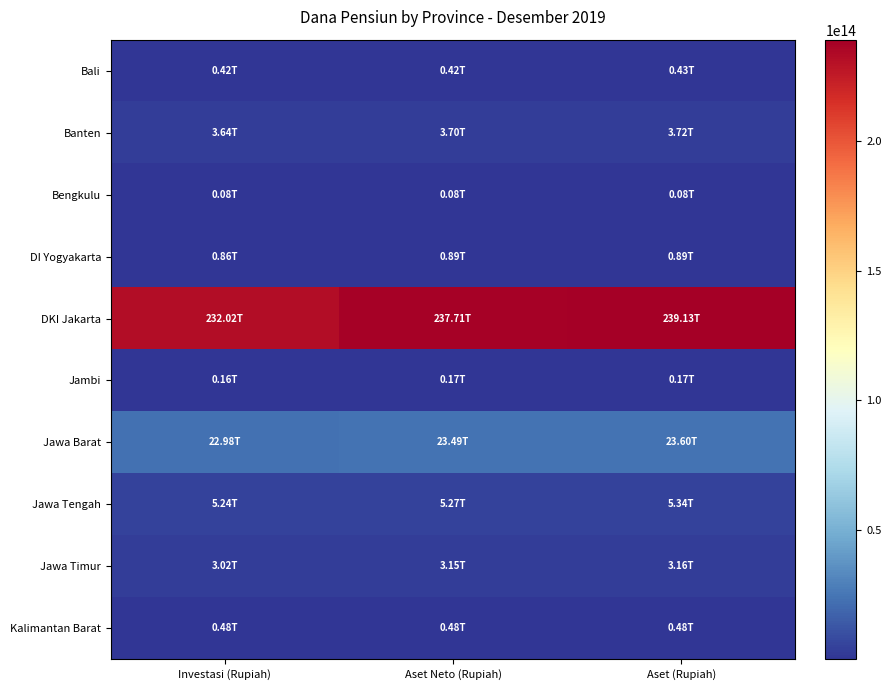

At how many categories does at least one series exceed 133518173282712?

3